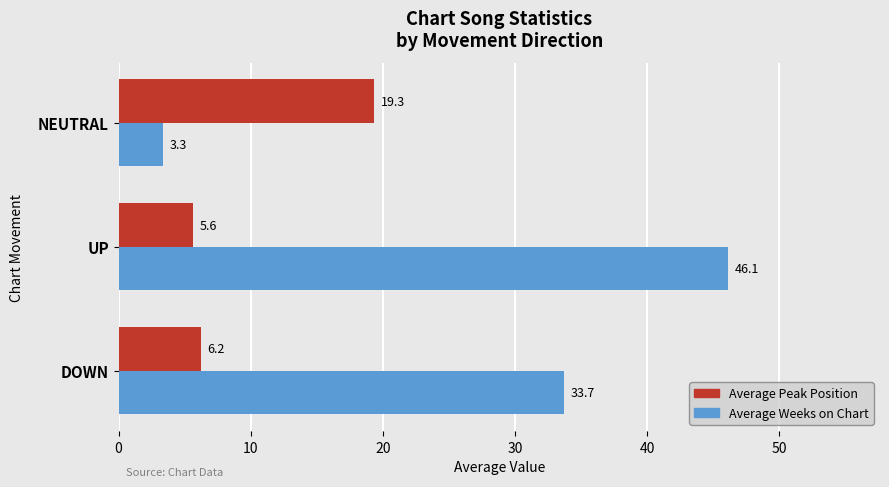

Which series changed the most between UP and NEUTRAL?

Average Weeks on Chart